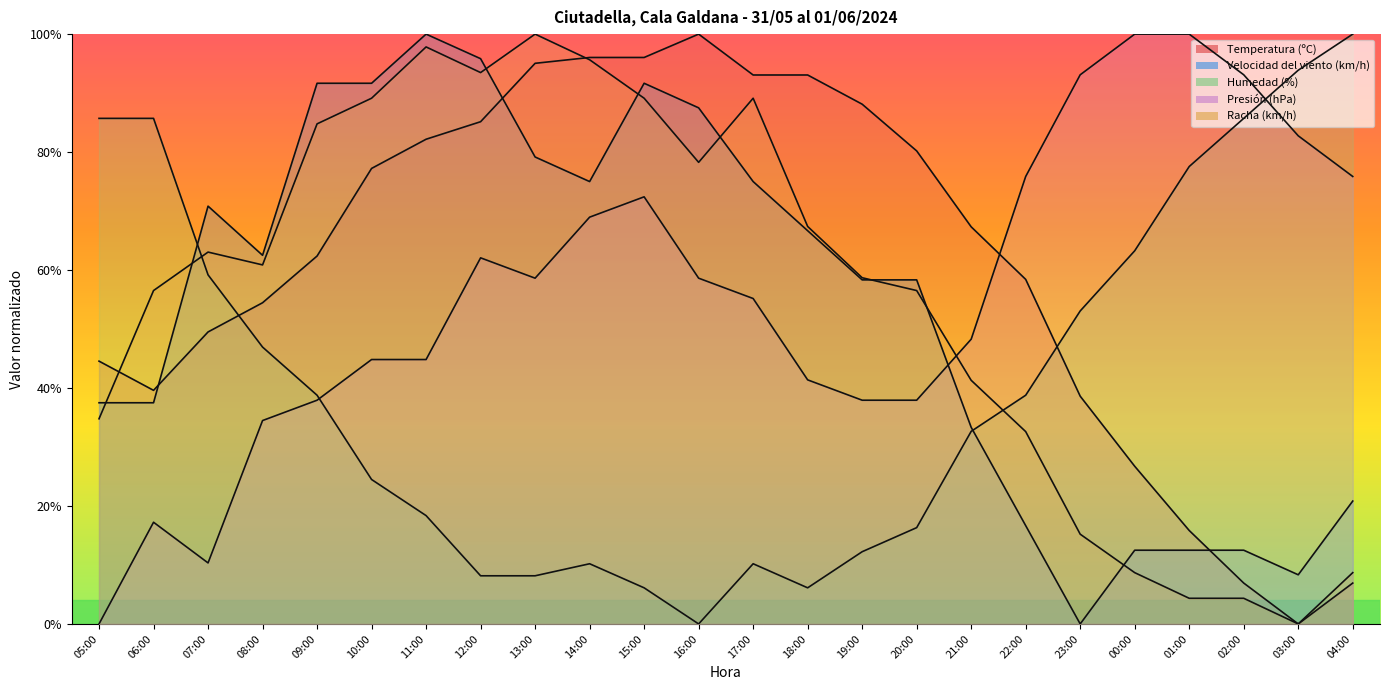

True or false: Velocidad del viento (km/h) has a value of 0.8 at 17:00.

True